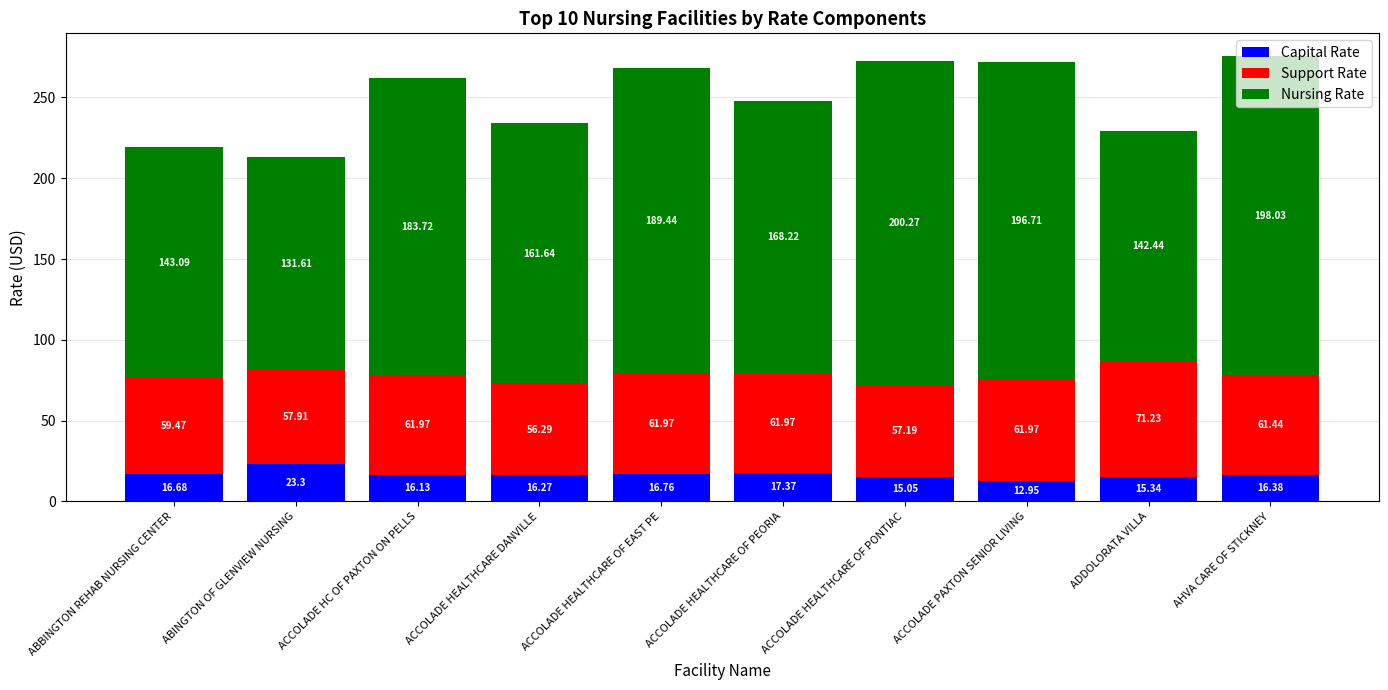

What is the total value across all series at ACCOLADE HEALTHCARE OF EAST PE?

268.2